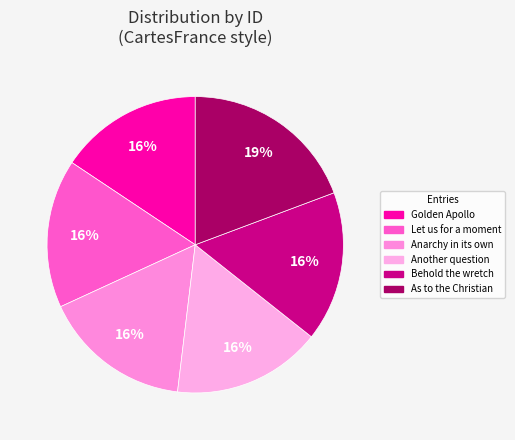

Approximately how many times larger is the value at Anarchy in its own compared to Behold the wretch?

1.0